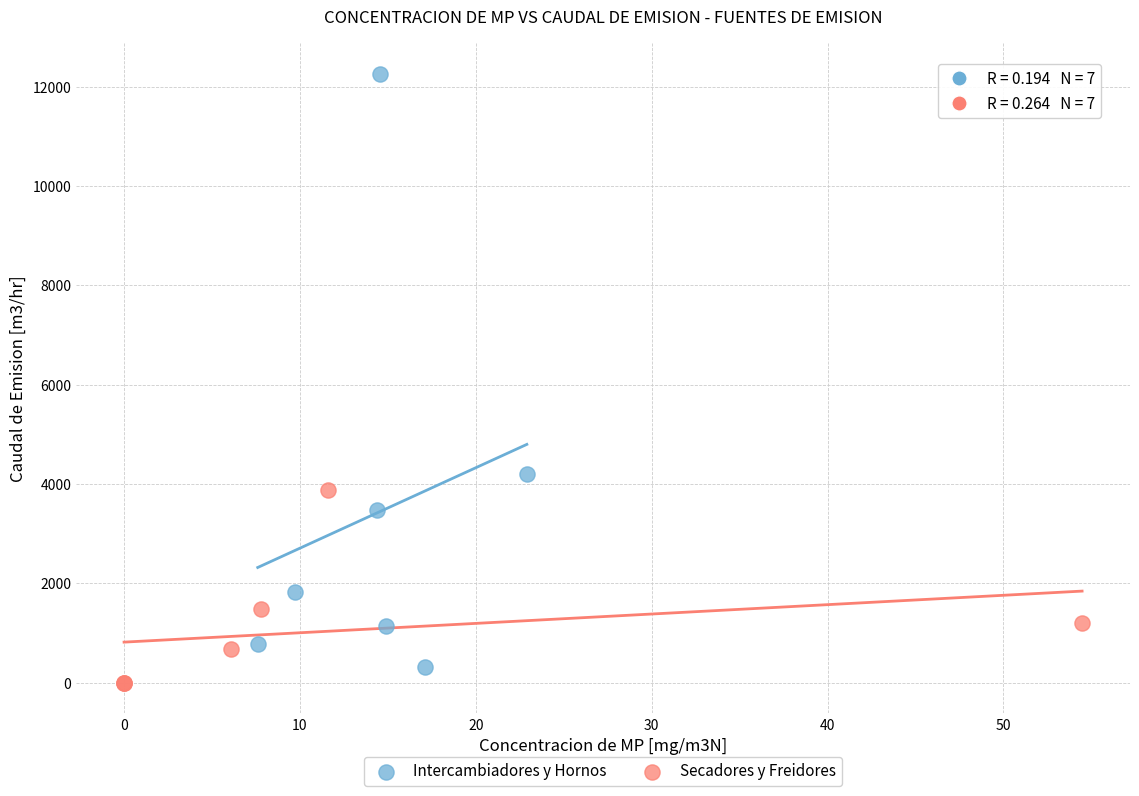

What are all the series names shown in the legend?

Intercambiadores y Hornos, Secadores y Freidores